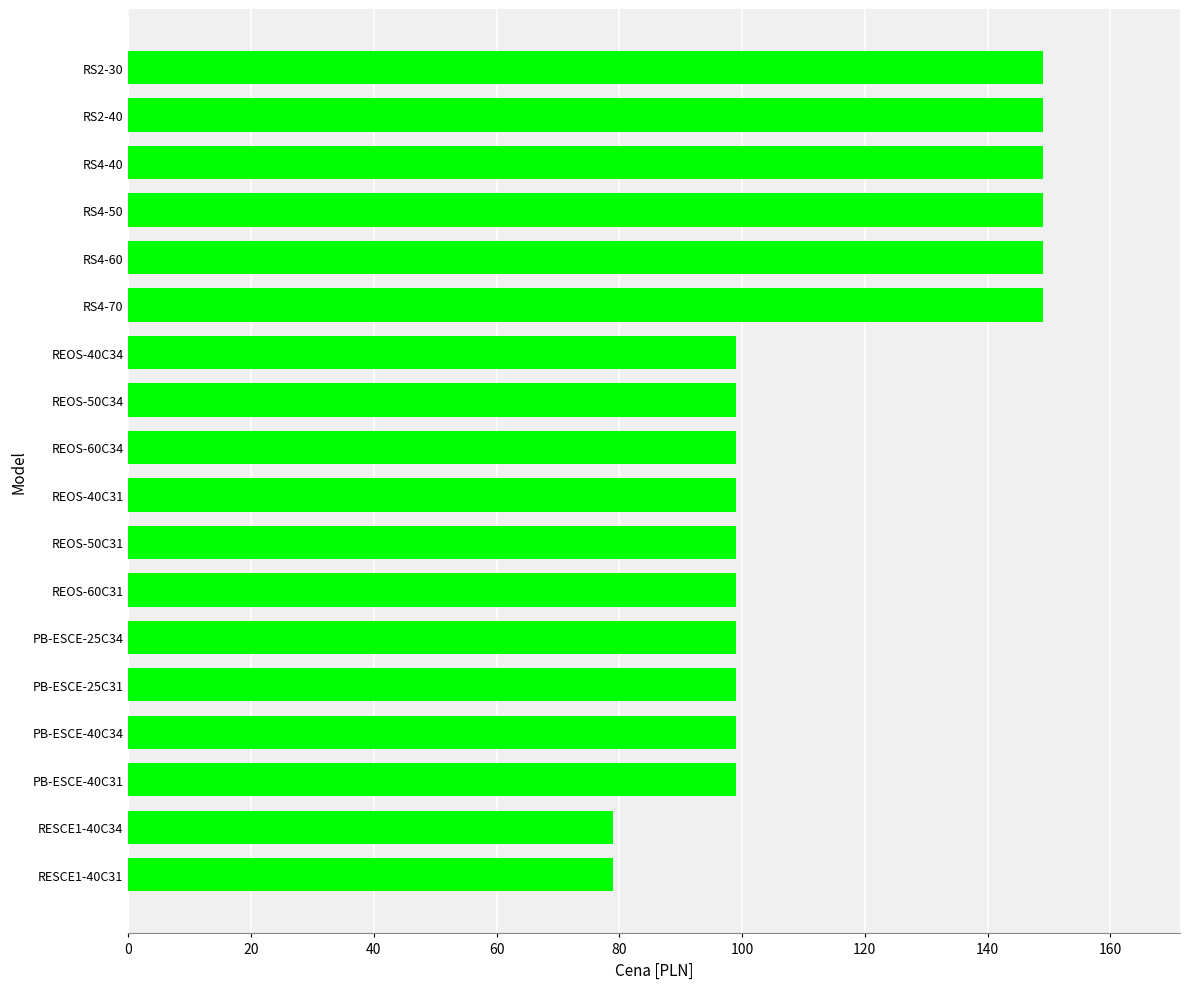

Reading top to bottom, what are all the values shown in this chart?

RS2-30=149	RS2-40=149	RS4-40=149	RS4-50=149	RS4-60=149	RS4-70=149	REOS-40C34=99	REOS-50C34=99	REOS-60C34=99	REOS-40C31=99	REOS-50C31=99	REOS-60C31=99	PB-ESCE-25C34=99	PB-ESCE-25C31=99	PB-ESCE-40C34=99	PB-ESCE-40C31=99	RESCE1-40C34=79	RESCE1-40C31=79